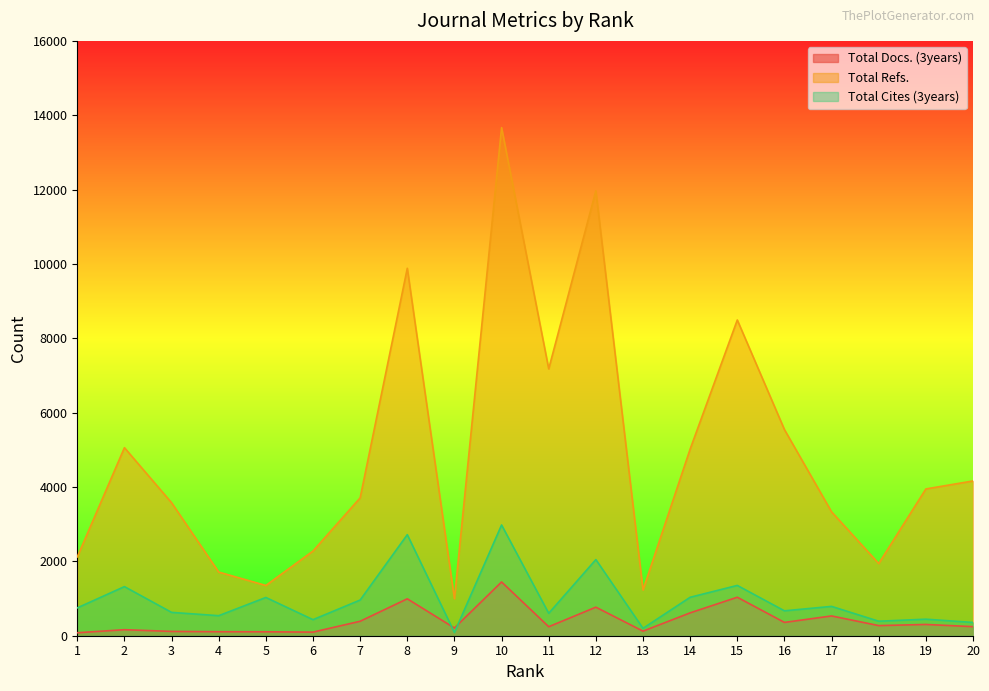

The Total Refs. series shows 13667 at 10. True or false?

True